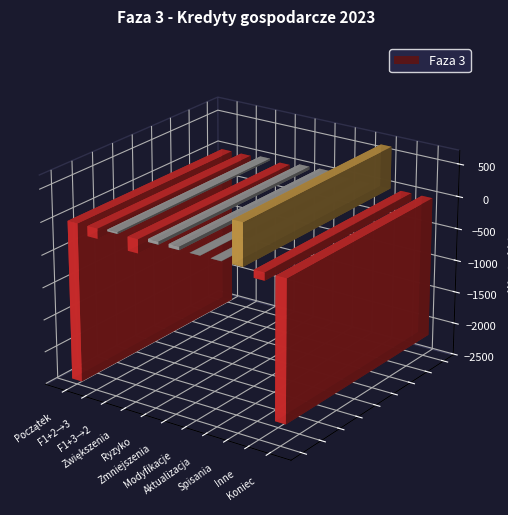

Reading left to right, transcribe all the data shown in this chart.

Wartość na początek okresu=-2450	Transfer z fazy 1 i 2 do fazy 3=-154	Transfer z fazy 1 i 3 do fazy 2=27	Zwiększenia utworzeniem=-212	Zmiany ryzyka kredytowego=45	Zmniejszenia zaprzestaniem=51	Zmiany modyfikacji=2	Aktualizacji metody=3	Spisania=646	Inne korekty=-118	Wartość na koniec okresu=-2159